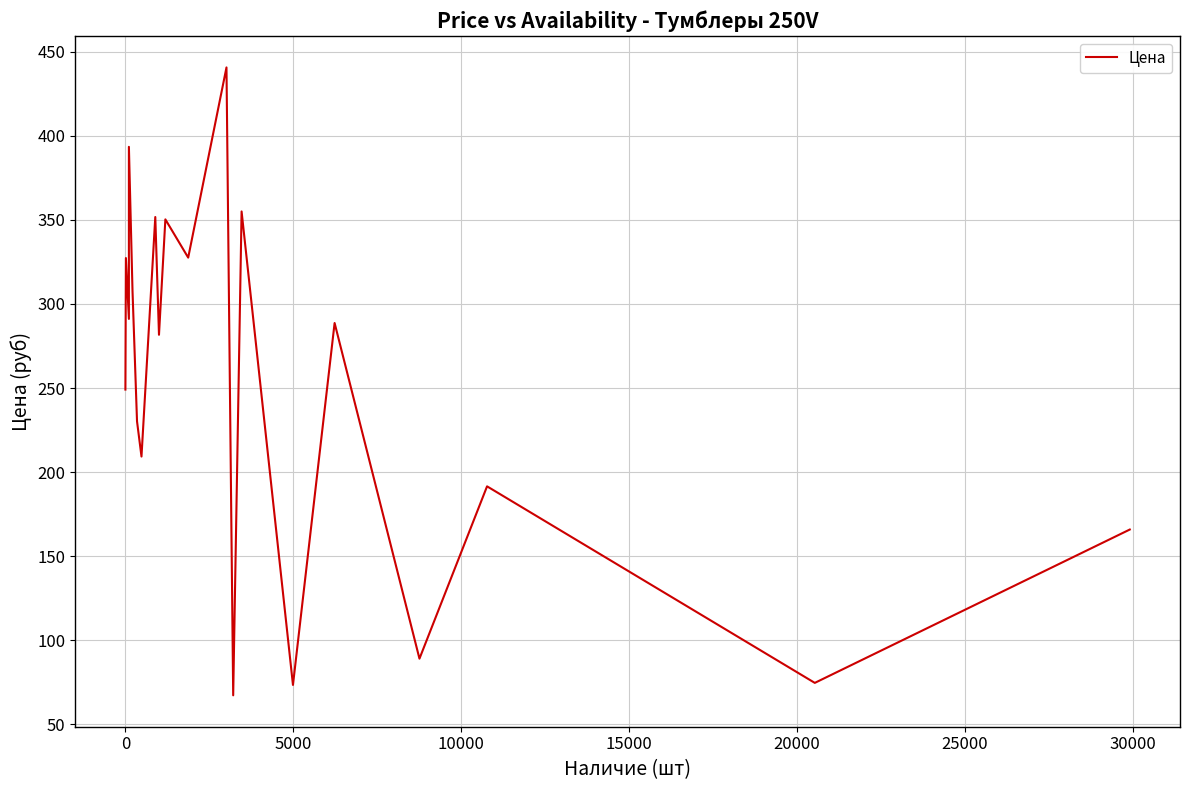

How many series are shown in this chart?

1